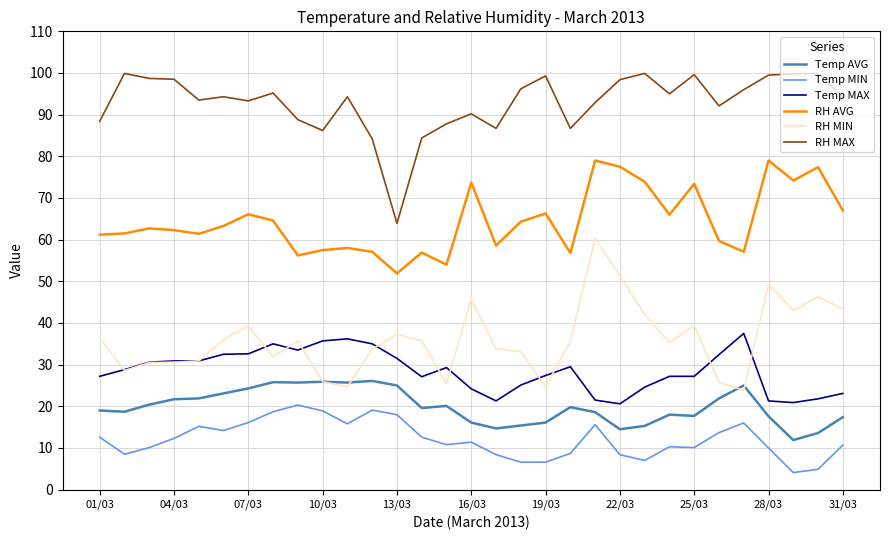

True or false: RH MAX and Temp MIN intersect in this chart.

False